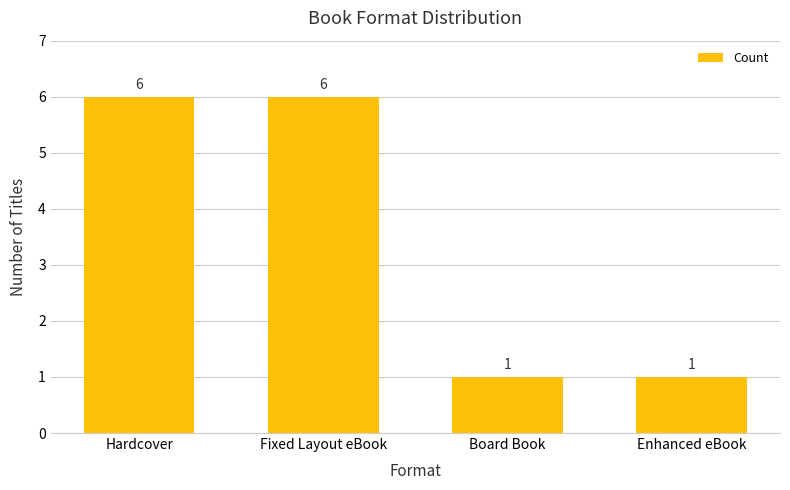

Does the chart contain stacked bars?

No